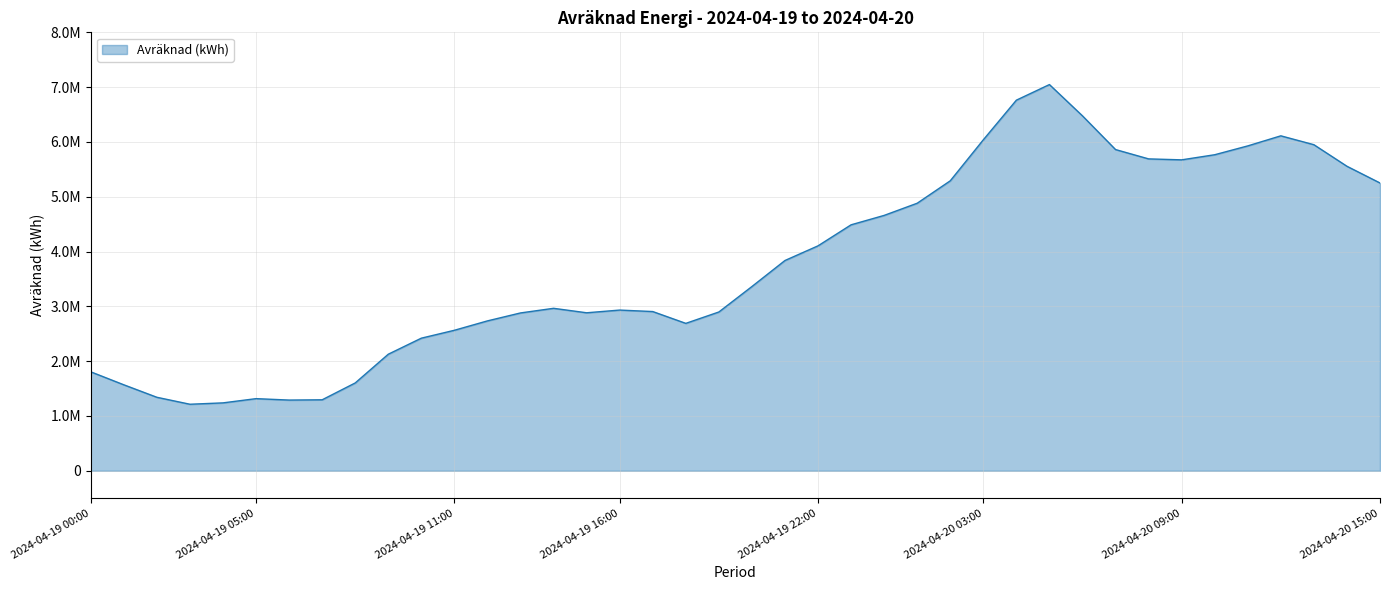

What is the greatest value displayed?

7046888.8